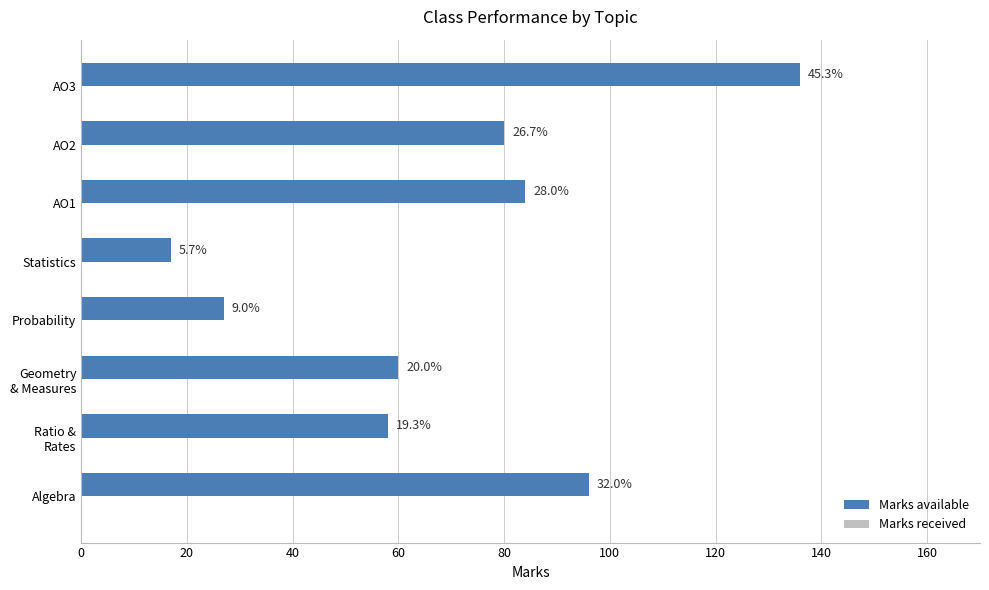

Does the chart contain stacked bars?

No